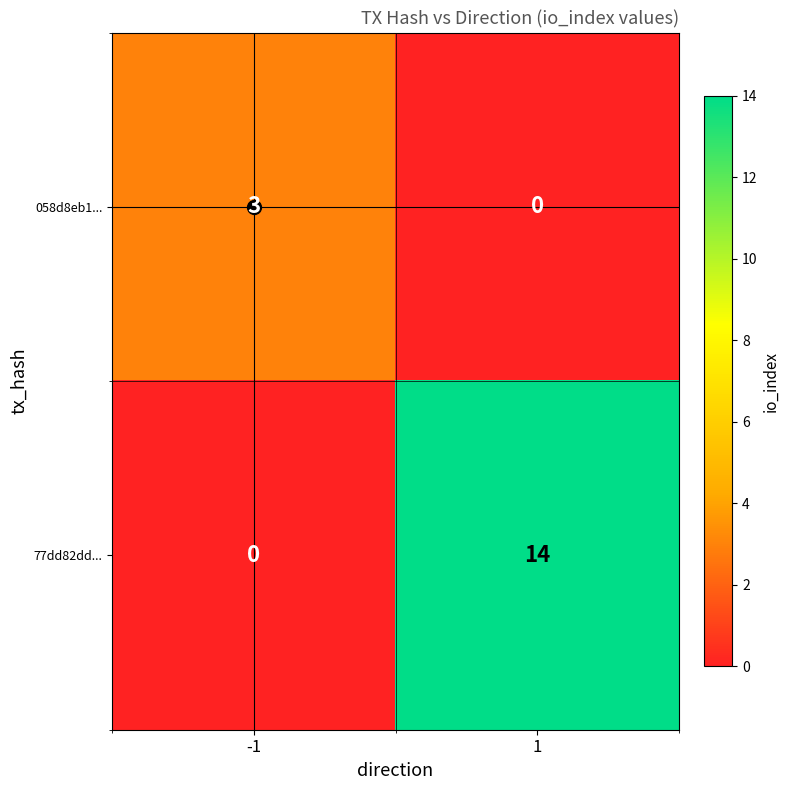

The 058d8eb1... series shows 0 at 1. True or false?

True